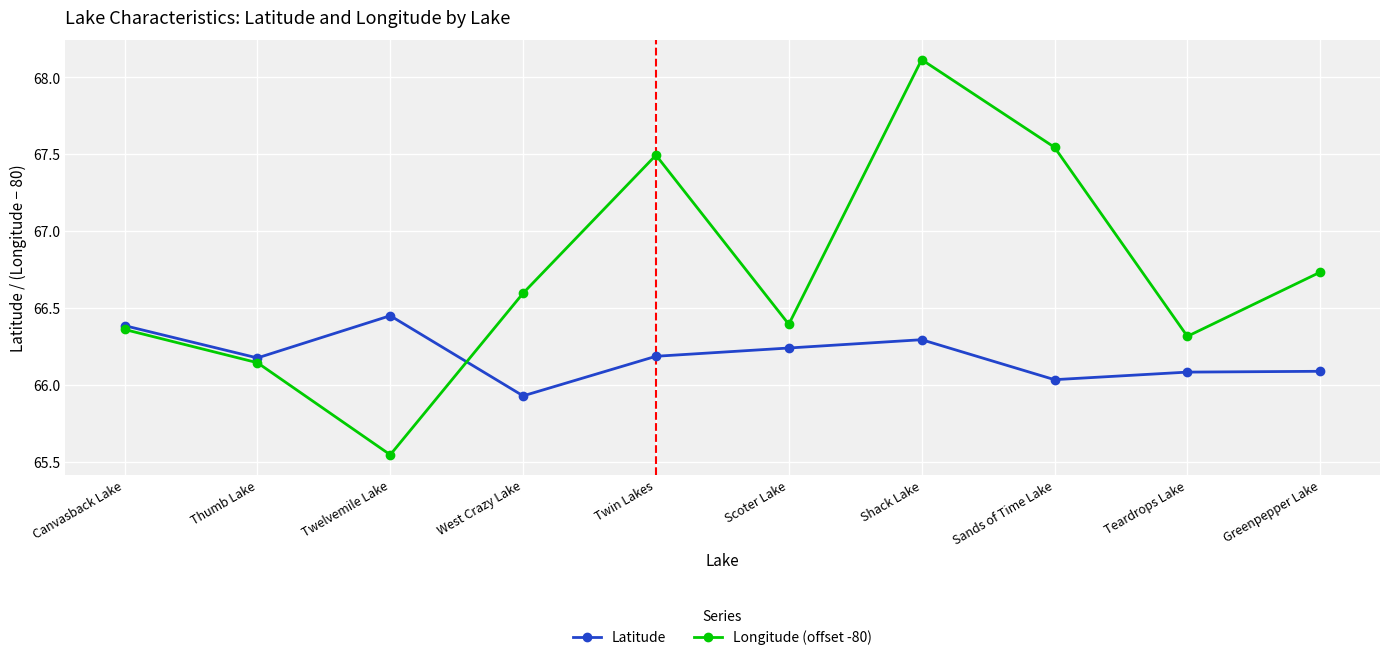

What is the approximate value of Latitude at Shack Lake?

66.3